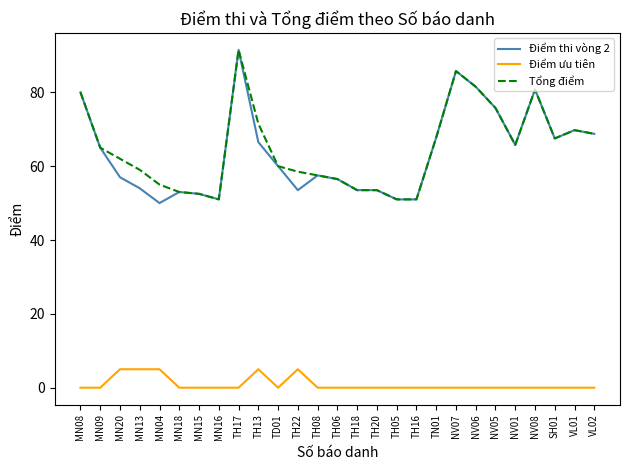

What are all the series names shown in the legend?

Điểm thi vòng 2, Điểm ưu tiên, Tổng điểm